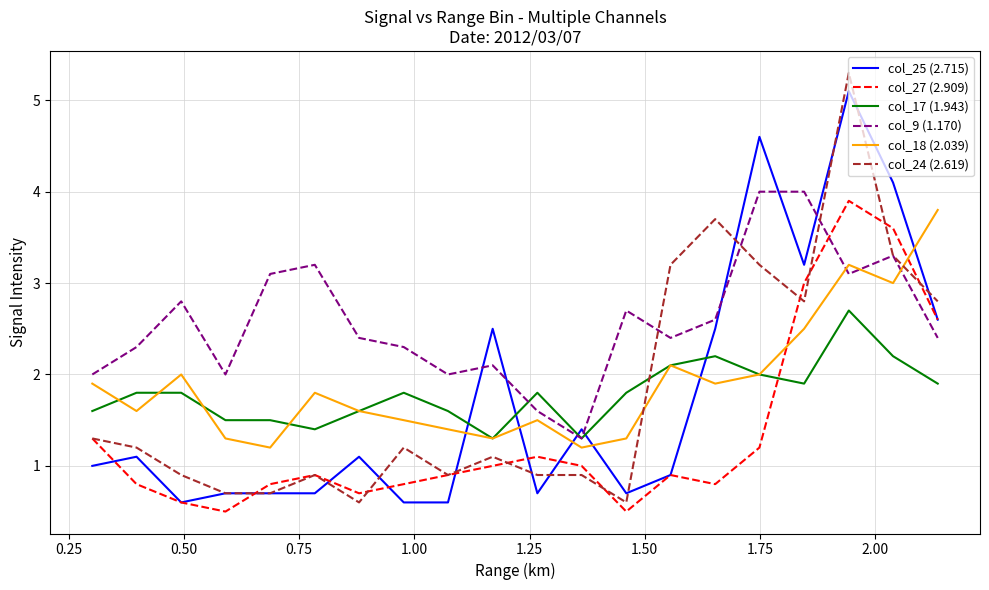

List the series in order of their peak value, highest first.

col_24 (2.619), col_25 (2.715), col_9 (1.170), col_27 (2.909), col_18 (2.039), col_17 (1.943)